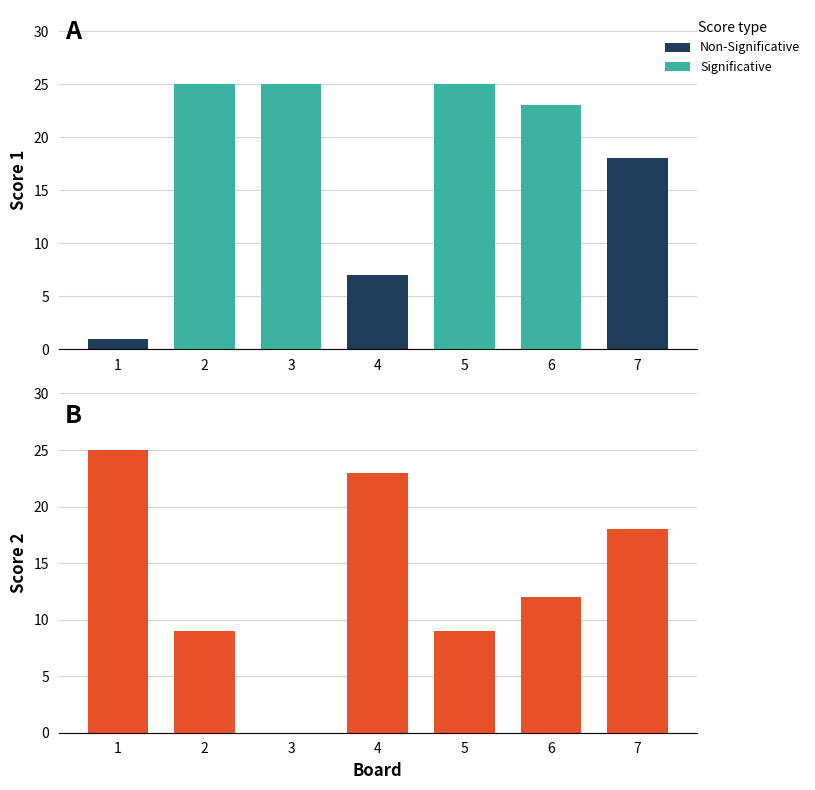

At which category does the chart reach its peak across all series?

1